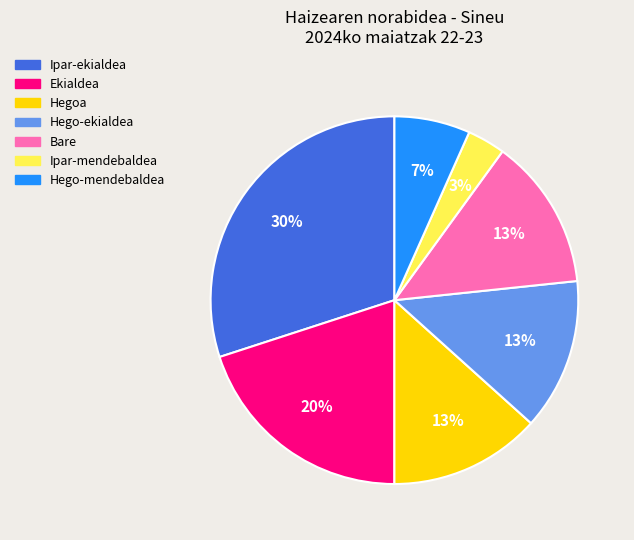

Count the number of slices in the pie.

7